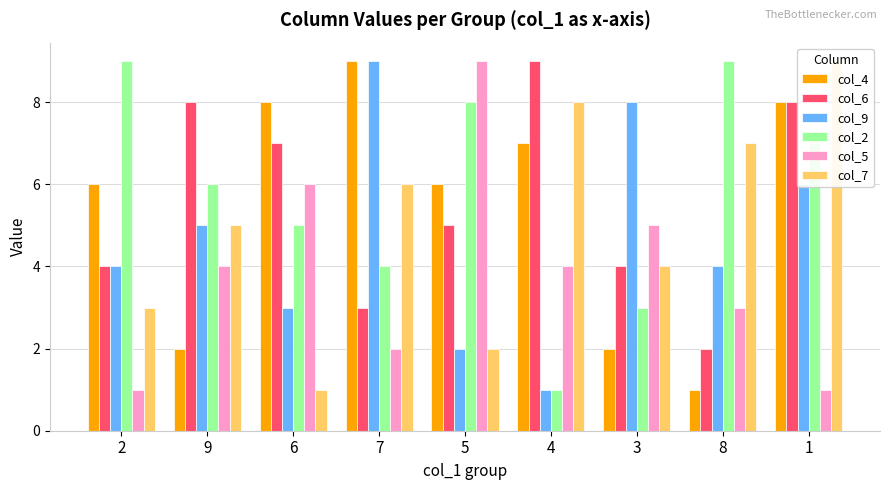

What is the maximum value for col_7?

9